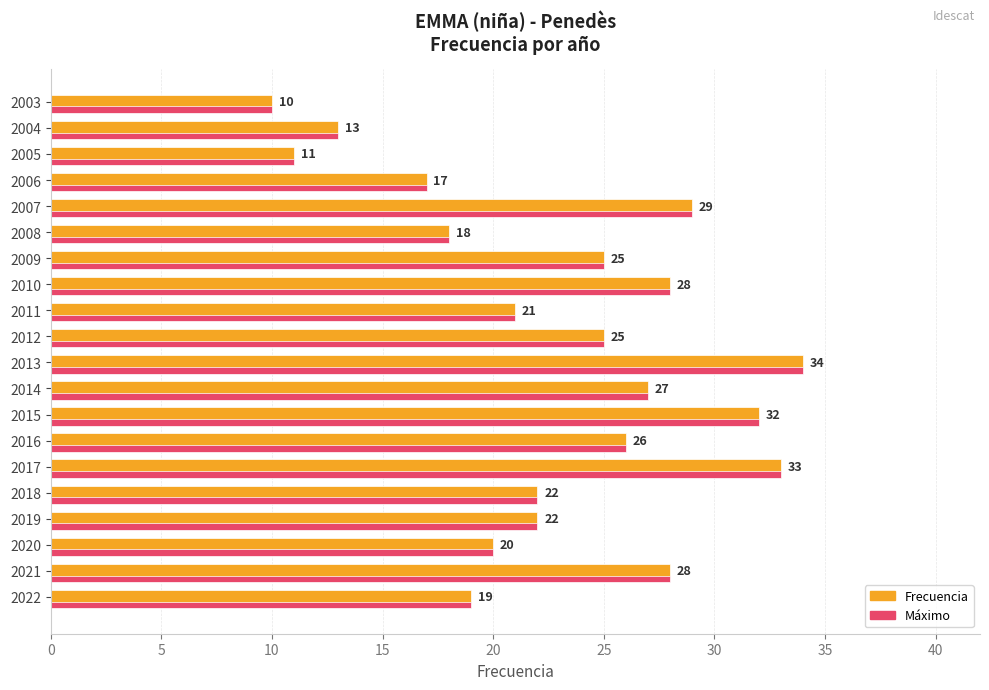

Count the number of data series in this chart.

2